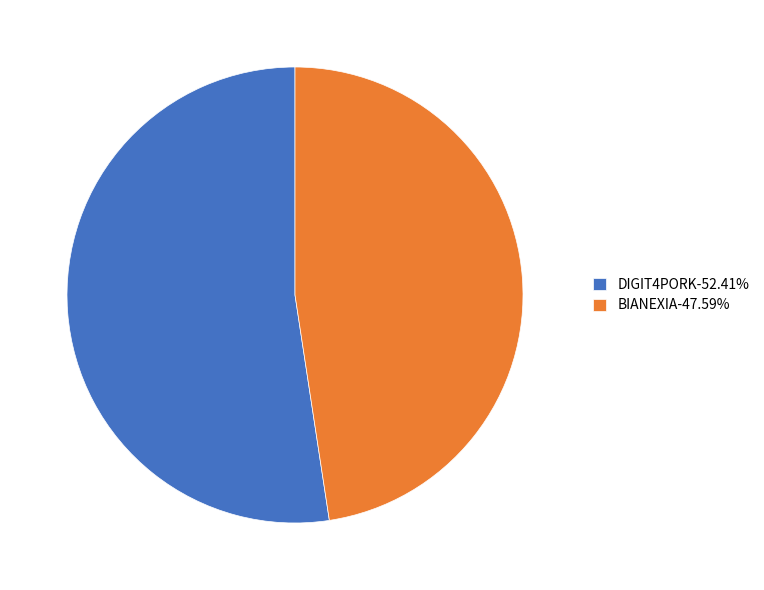

The DIGIT4PORK slice represents 52% of the pie. True or false?

True